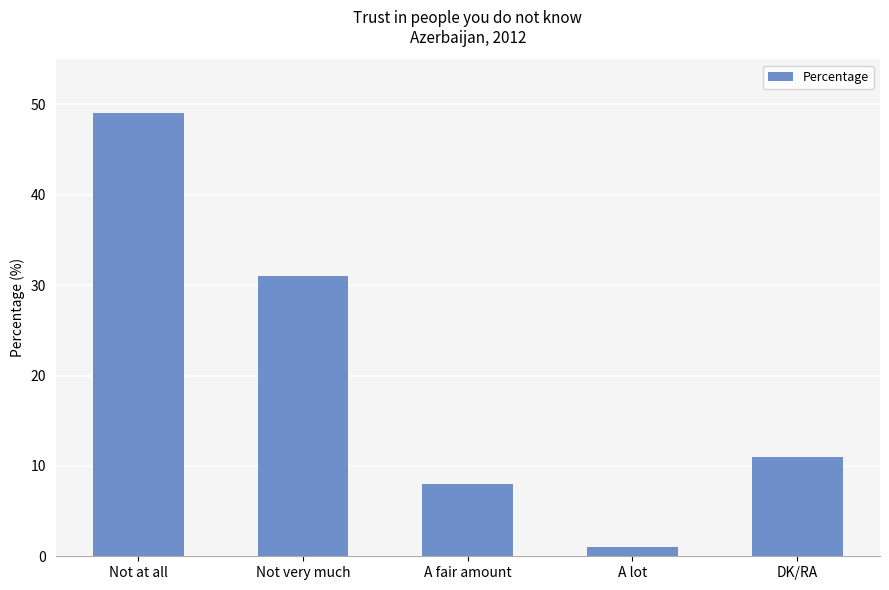

How many values are below 11?

2